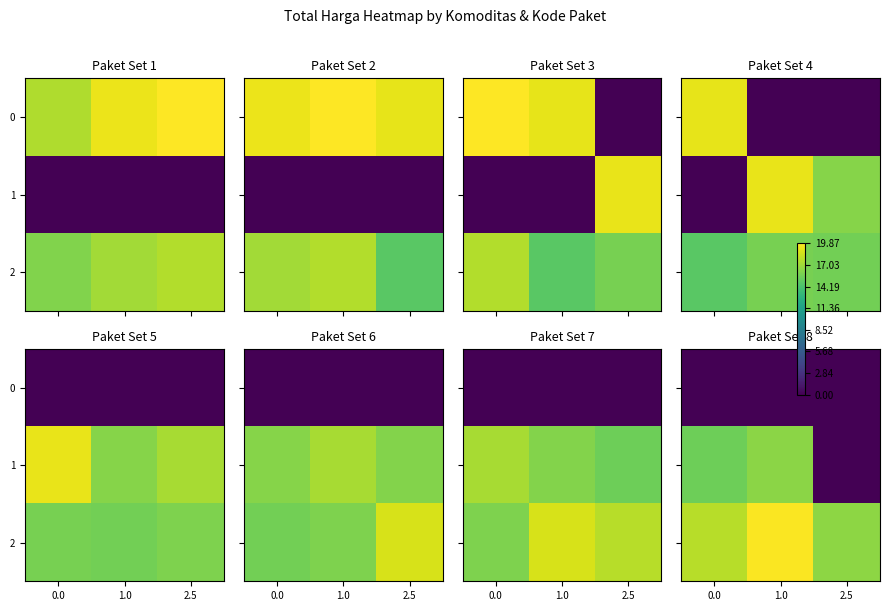

Which series has the largest total across all categories?

2